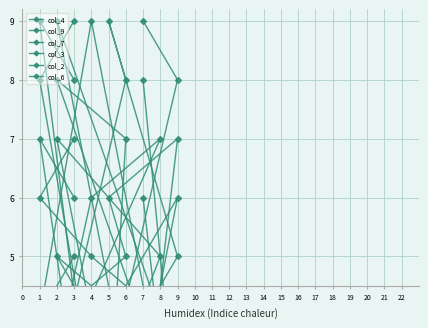

How many interior local valleys does the col_2 series have?

2